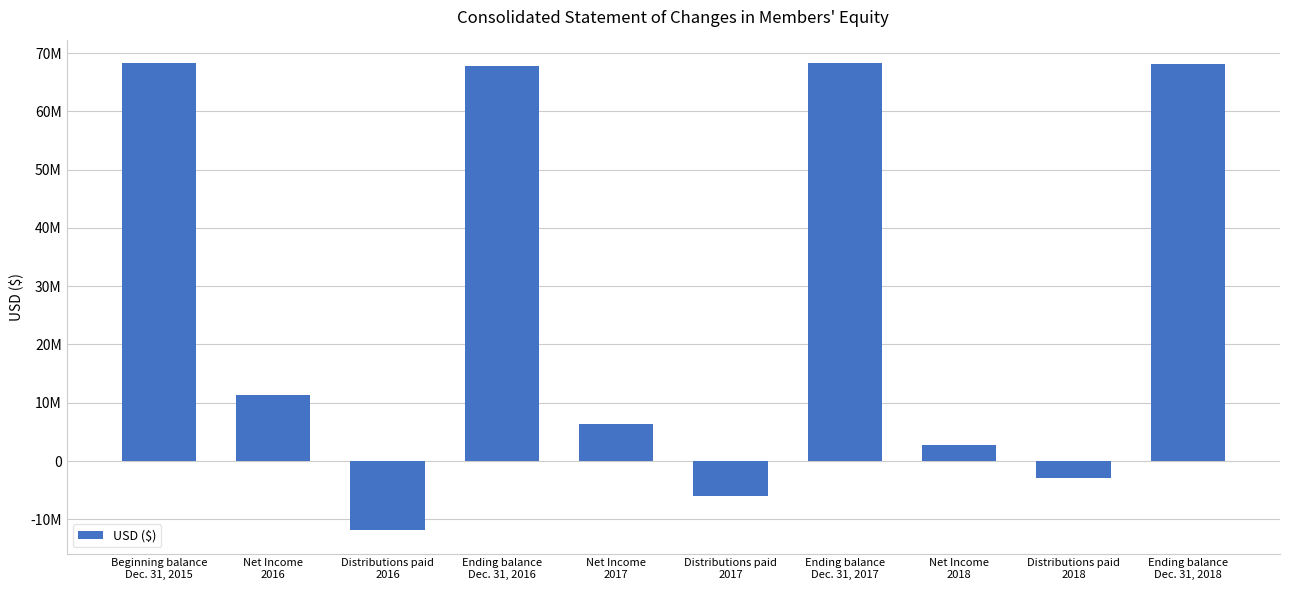

Are the bars grouped side by side (vs. stacked)?

No